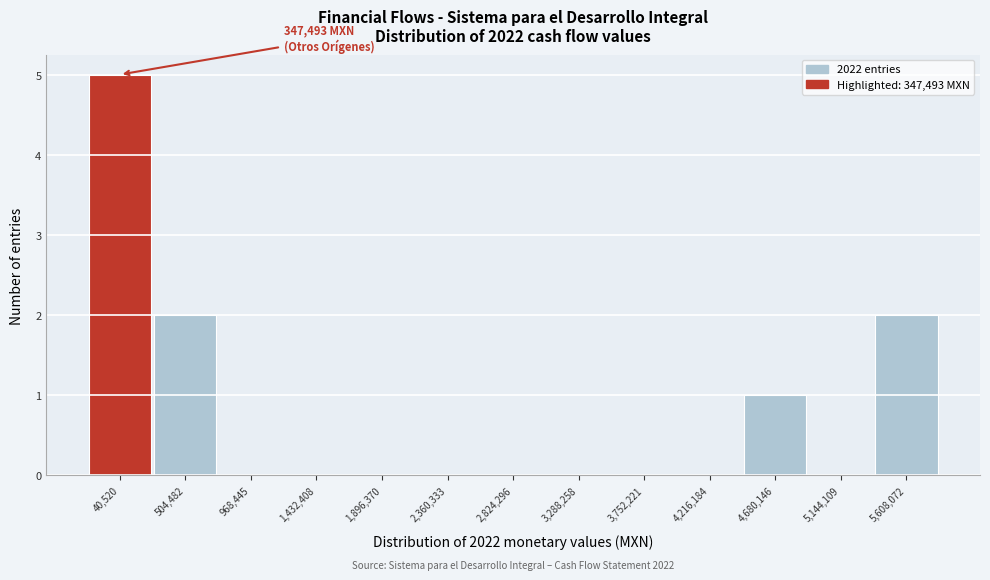

Reading right to left, extract all data points from this chart.

5,608,072=2	5,144,109=0	4,680,146=1	4,216,184=0	3,752,221=0	3,288,258=0	2,824,296=0	2,360,333=0	1,896,370=0	1,432,408=0	968,445=0	504,482=2	40,520=5